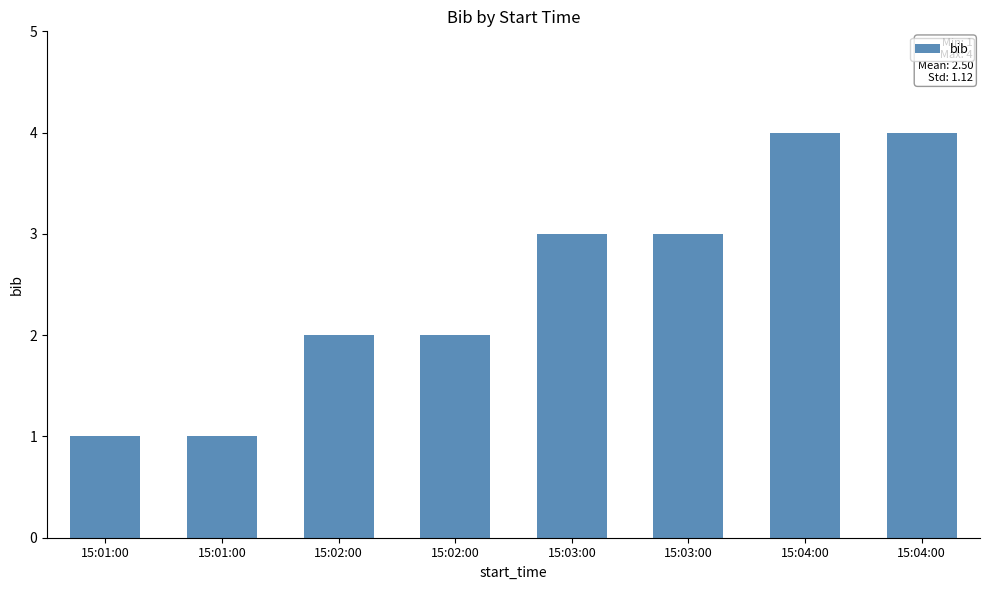

True or false: the data shows 1 at 15:01:00.

False